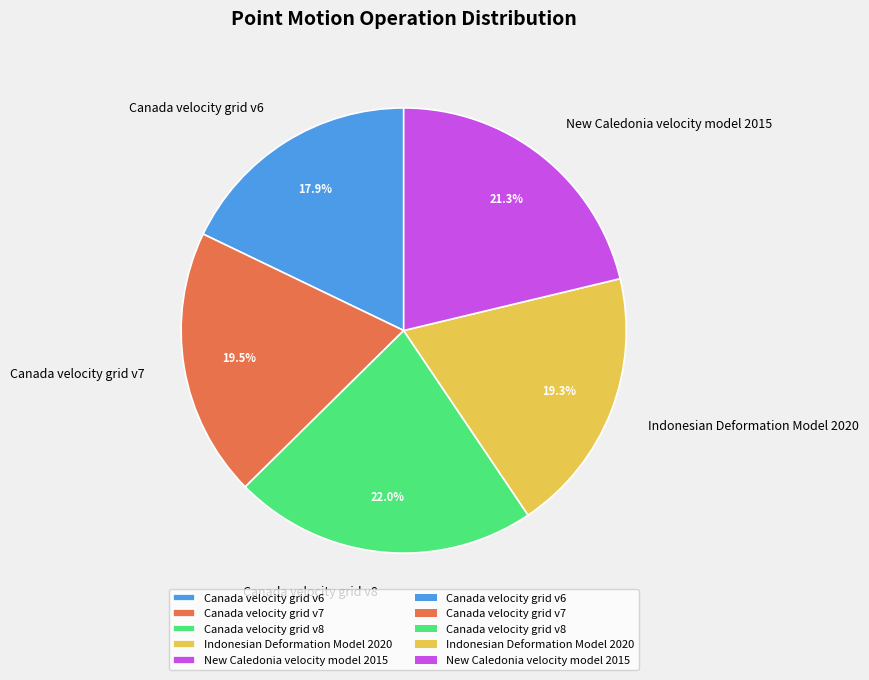

Is Canada velocity grid v6 the majority of the pie?

No